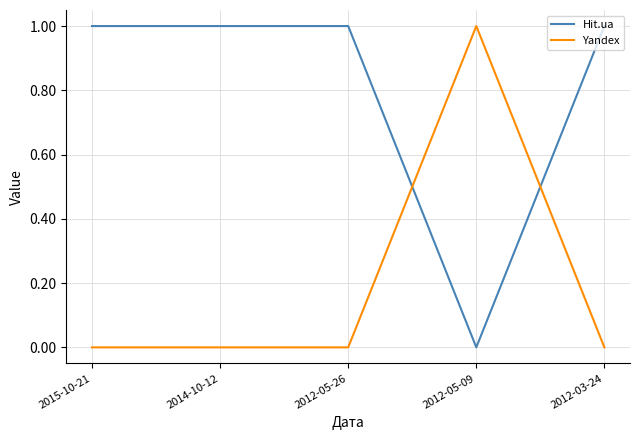

At how many categories does at least one series exceed 0?

5